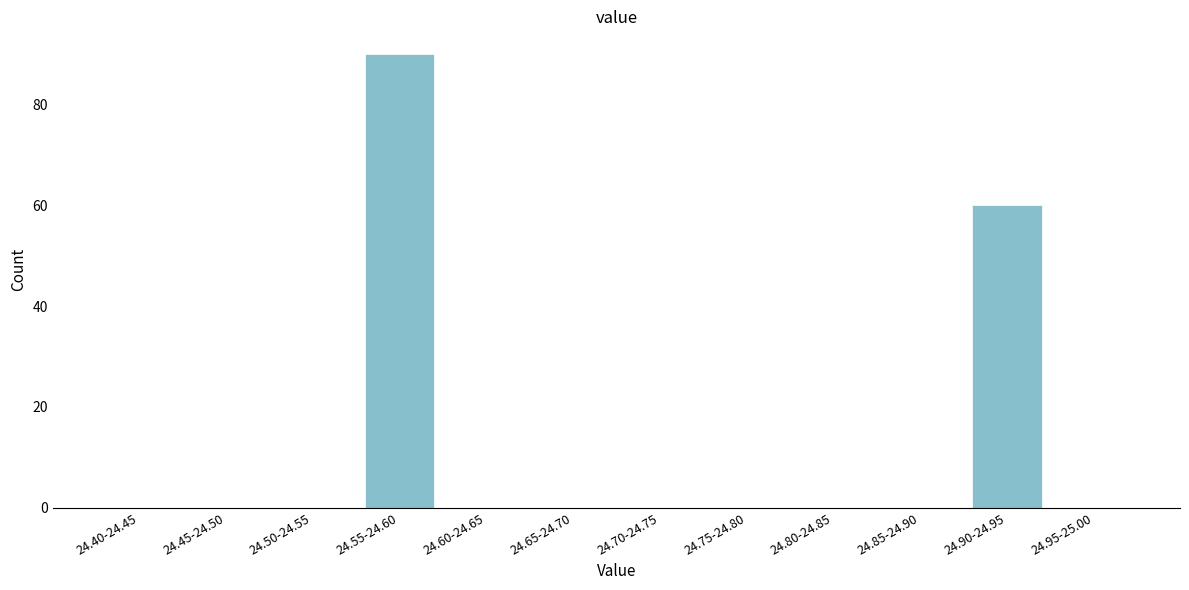

Reading left to right, transcribe all the data shown in this chart.

24.40-24.45=0	24.45-24.50=0	24.50-24.55=0	24.55-24.60=90	24.60-24.65=0	24.65-24.70=0	24.70-24.75=0	24.75-24.80=0	24.80-24.85=0	24.85-24.90=0	24.90-24.95=60	24.95-25.00=0